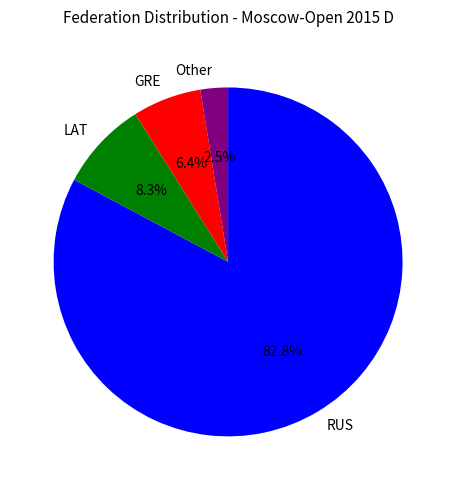

Which category has the smallest portion of the pie?

Other